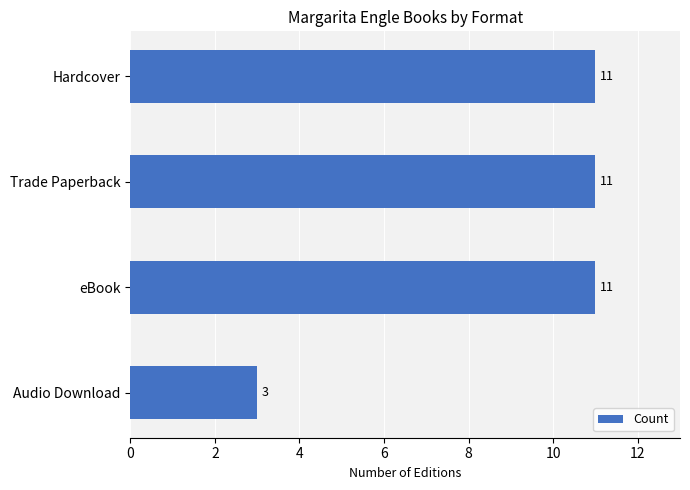

What is the sum of the values at Hardcover and Audio Download?

14